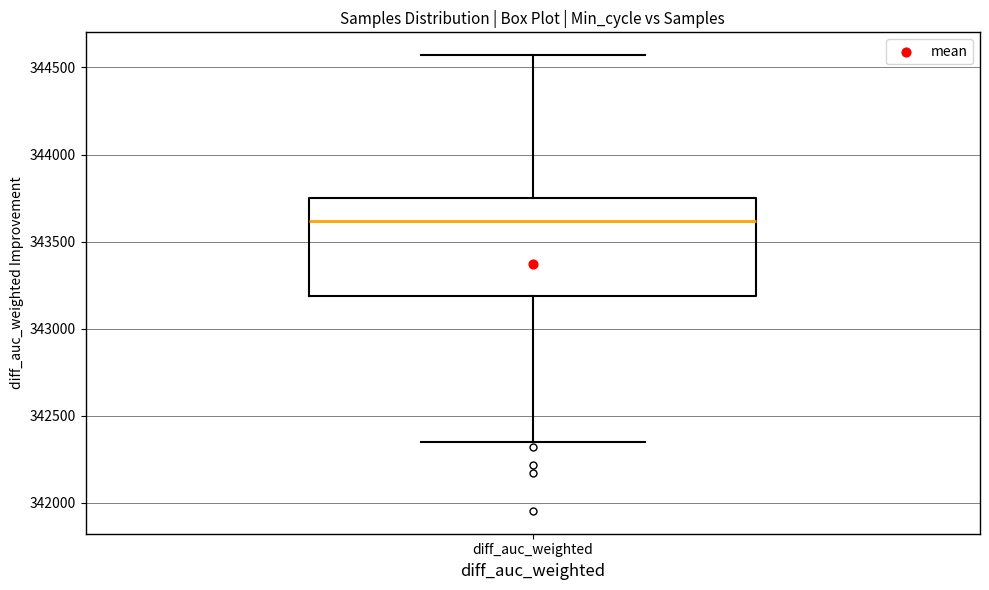

Where is the upper edge of the box for diff_auc_weighted on the y-axis? The values are not printed on the chart, so give them approximately, as read against the axis.

343750